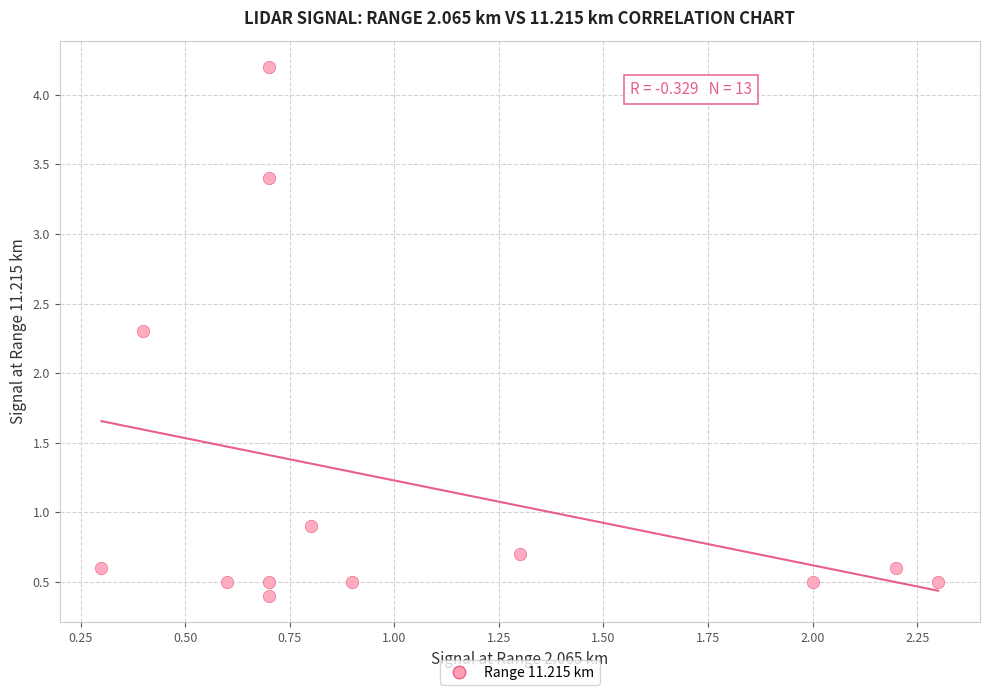

What is the range of X values (max minus min)?

2.0